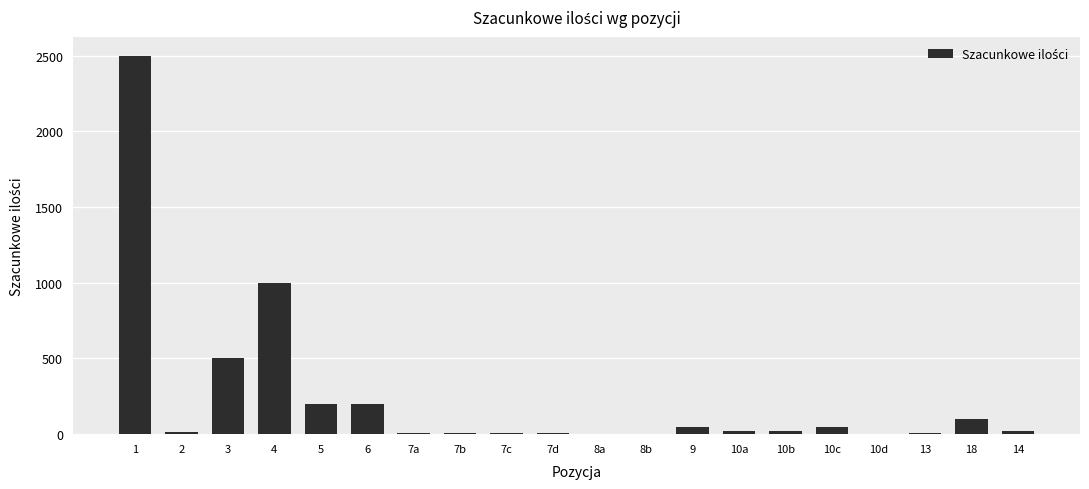

What is the sum of all values?

4729